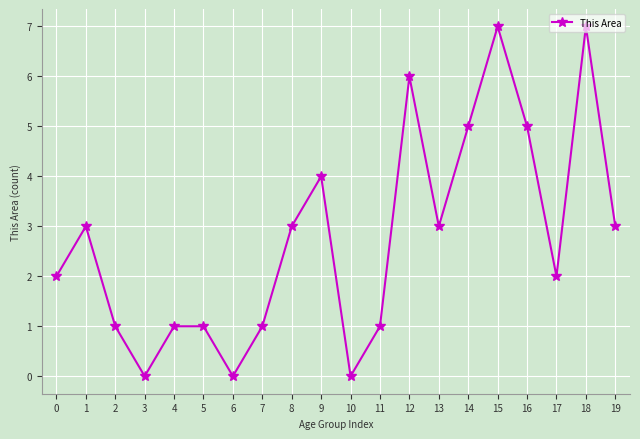

What is the maximum value shown in the chart?

7